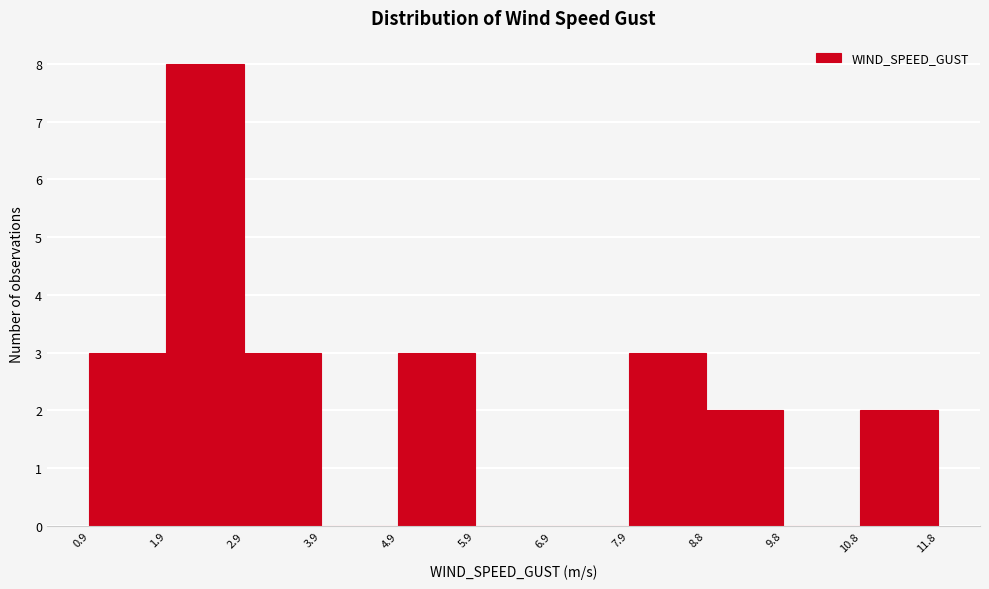

Reading left to right, list every bar in this chart as the range it spans on the x-axis followed by its height. The values are not printed on the chart, so give them approximately, as read against the axis.

0.9 to 1.9: 3
1.9 to 2.9: 8
2.9 to 3.9: 3
3.9 to 4.9: 0
4.9 to 5.9: 3
5.9 to 6.9: 0
6.9 to 7.9: 0
7.9 to 8.8: 3
8.8 to 9.8: 2
9.8 to 10.8: 0
10.8 to 11.8: 2